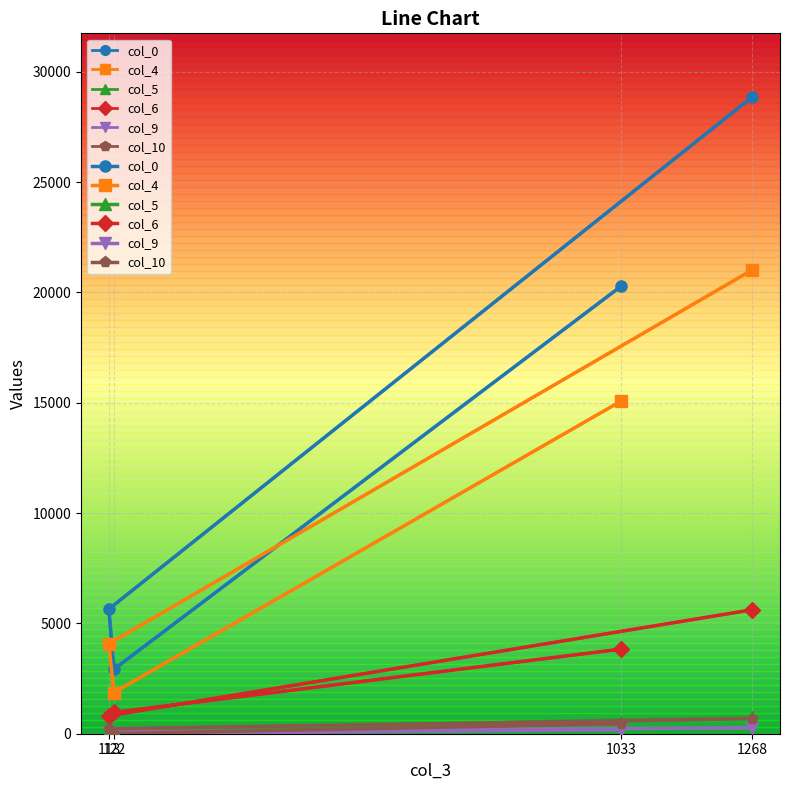

Where is col_10 nearest to the value 343?

1033